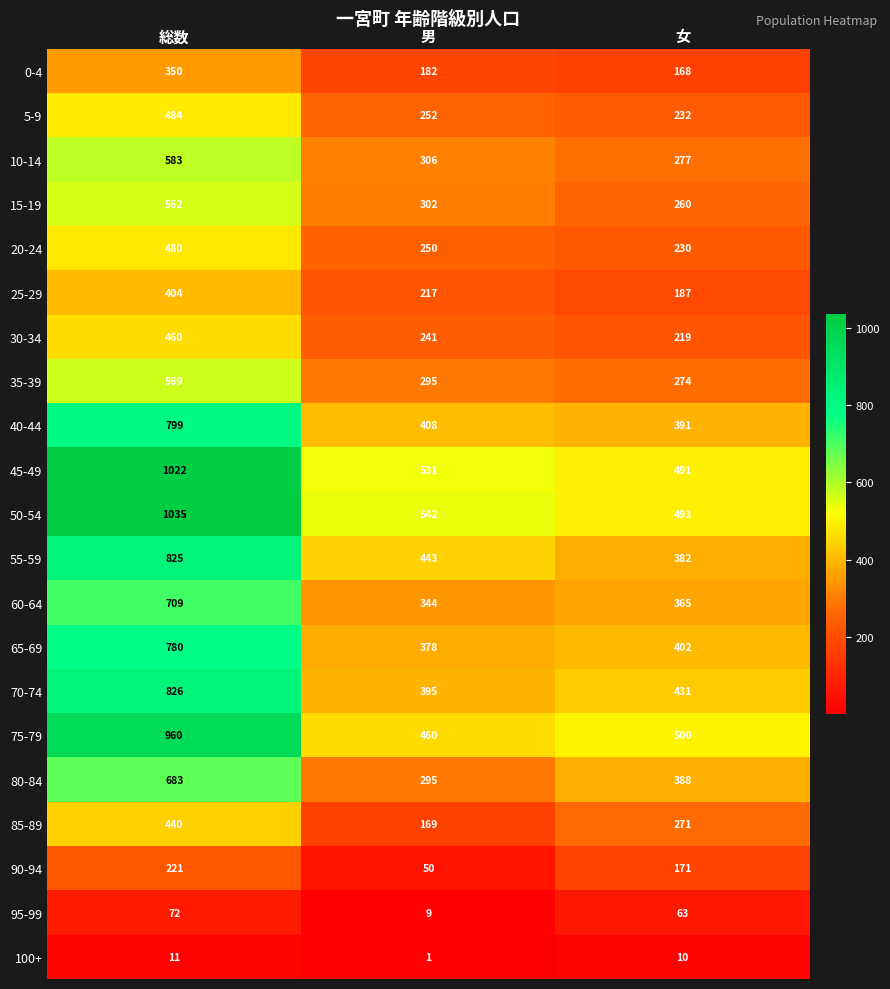

What is the difference between the highest and lowest values at 女?

490